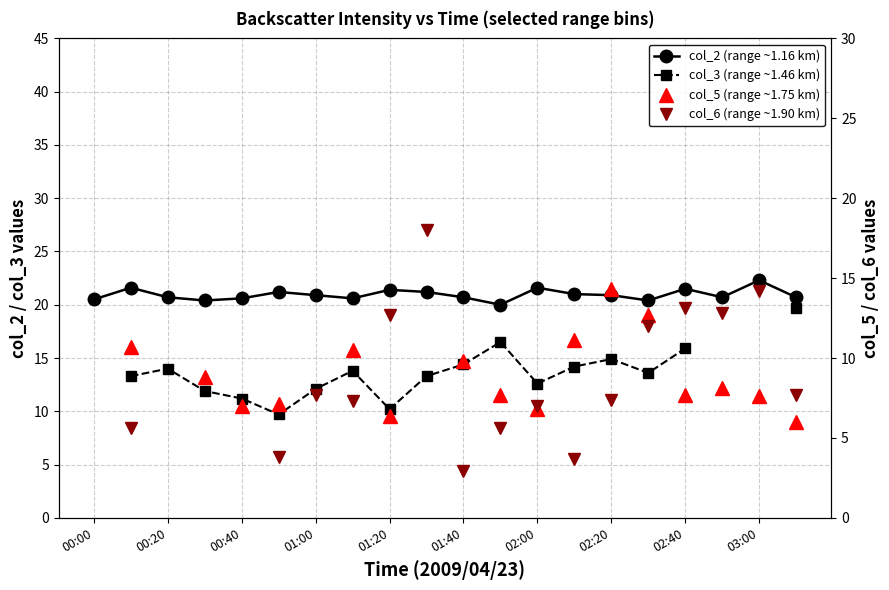

How many data points in col_3 (range ~1.46 km) are above 13?

11